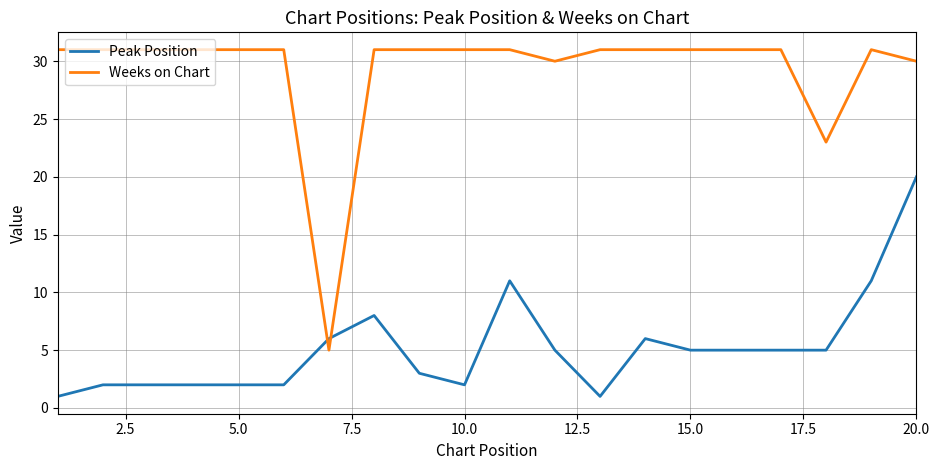

What is the maximum value shown in the chart?

31